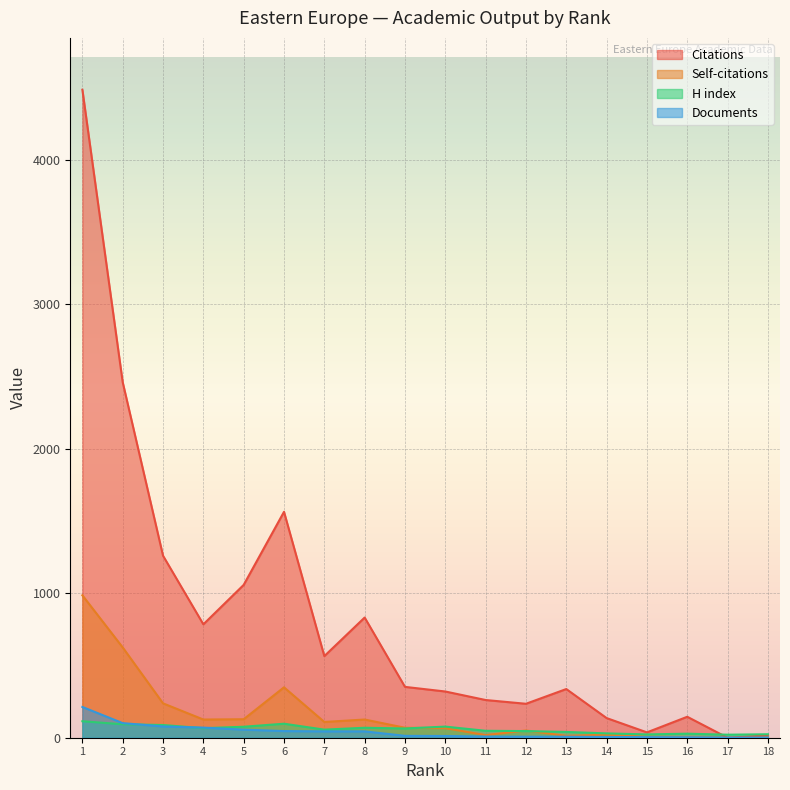

Which series changed the most between 4 and 13?

Citations